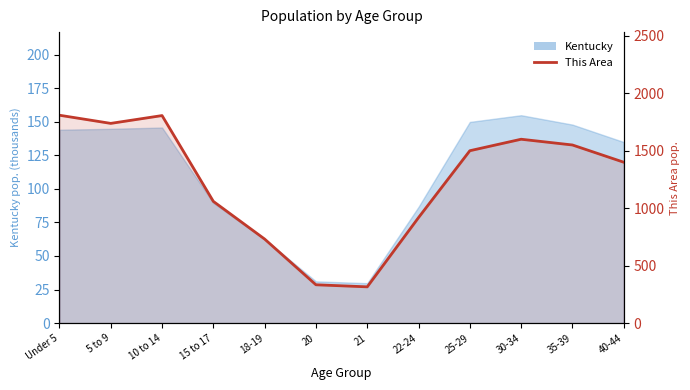

Which has a higher value, 21 or 18-19?

18-19